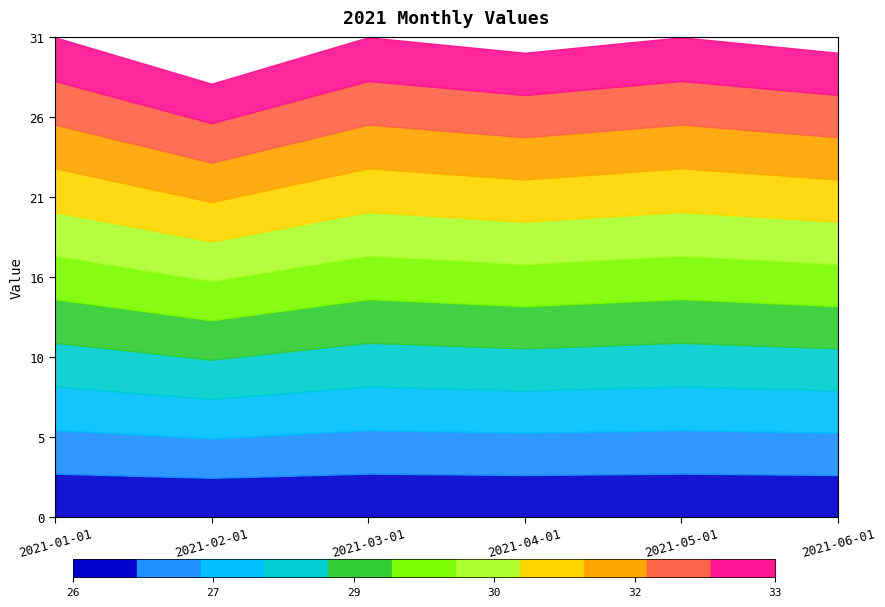

Reading left to right, what are all the values shown in this chart?

2021-01-01=31	2021-02-01=28	2021-03-01=31	2021-04-01=30	2021-05-01=31	2021-06-01=30